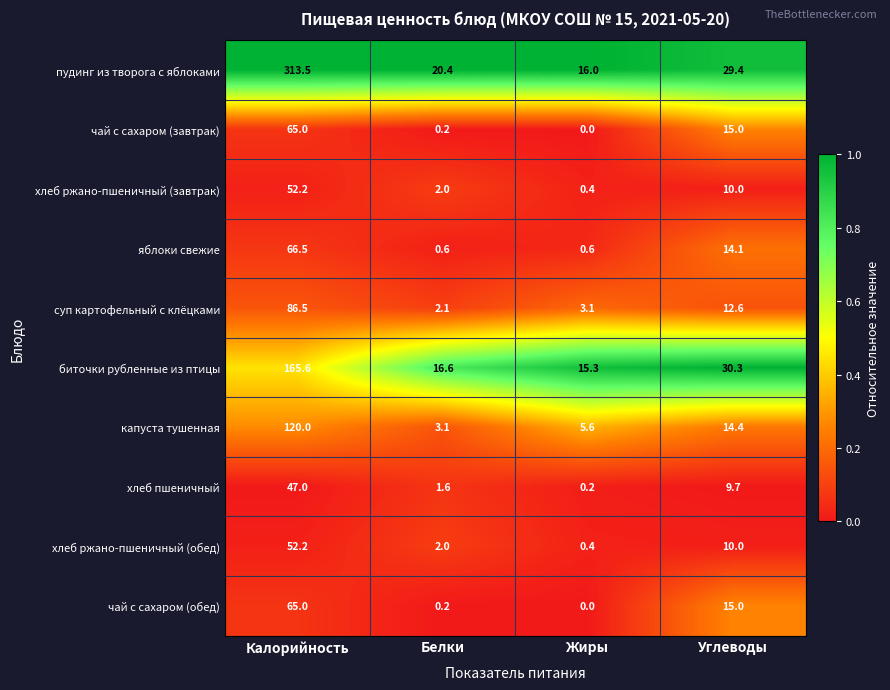

True or false: пудинг из творога с яблоками has a value of 51.4 at Углеводы.

False